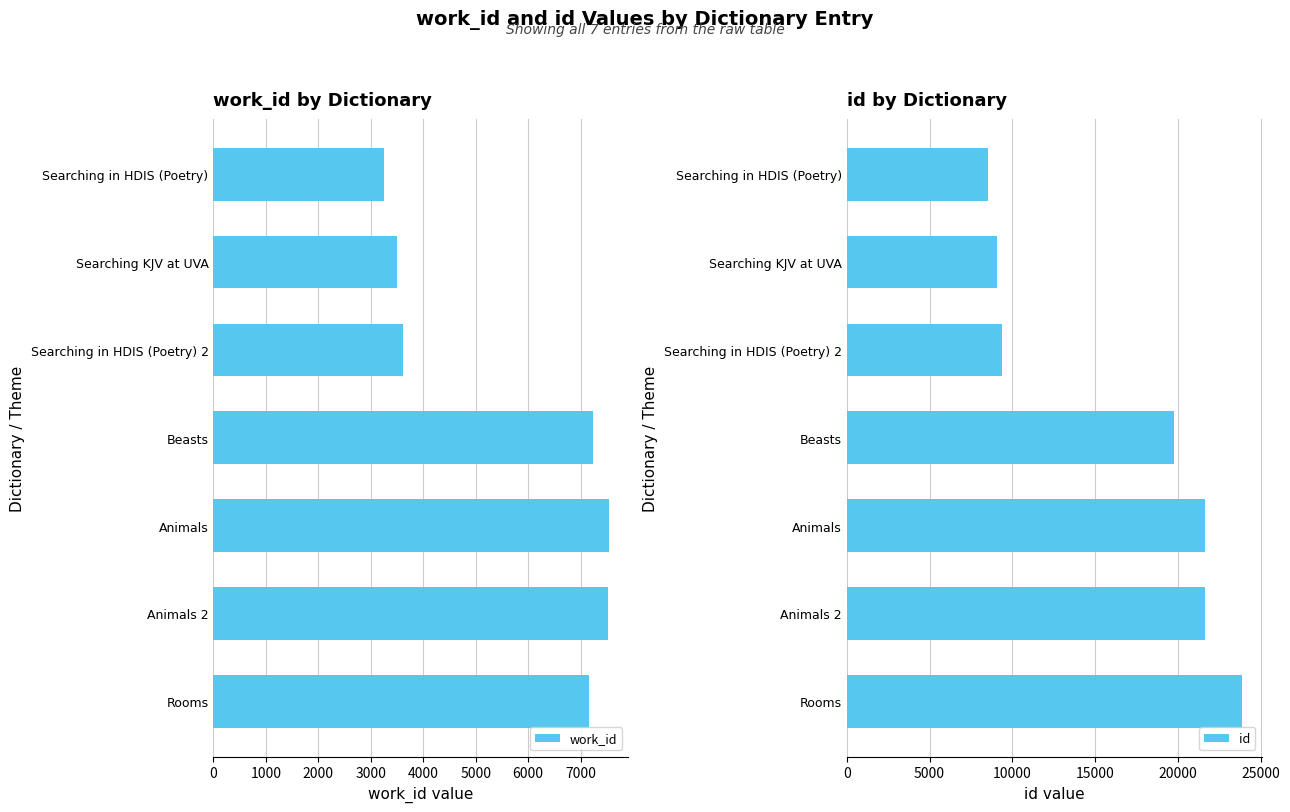

Is it true that work_id equals 9641 at Beasts?

False